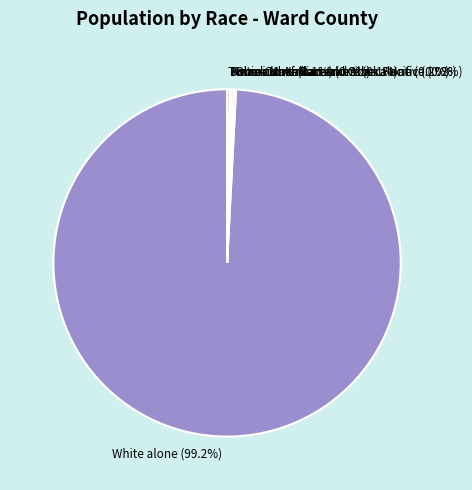

Which slice is the largest?

White alone